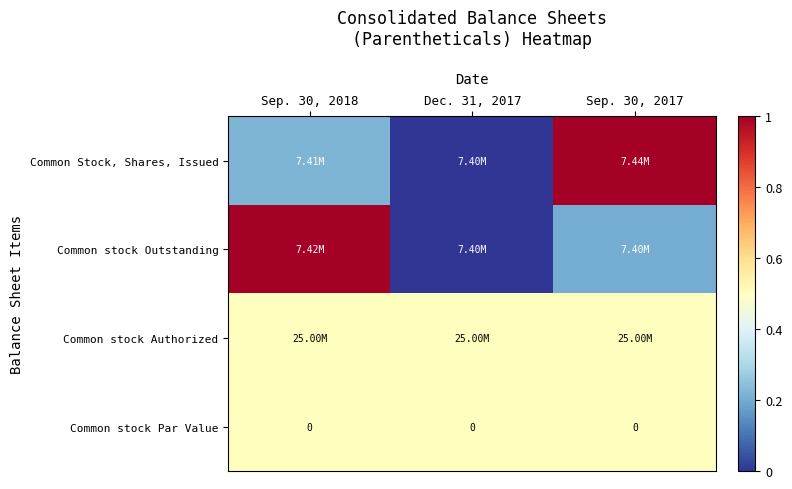

Which series has the largest total across all categories?

Common stock Authorized